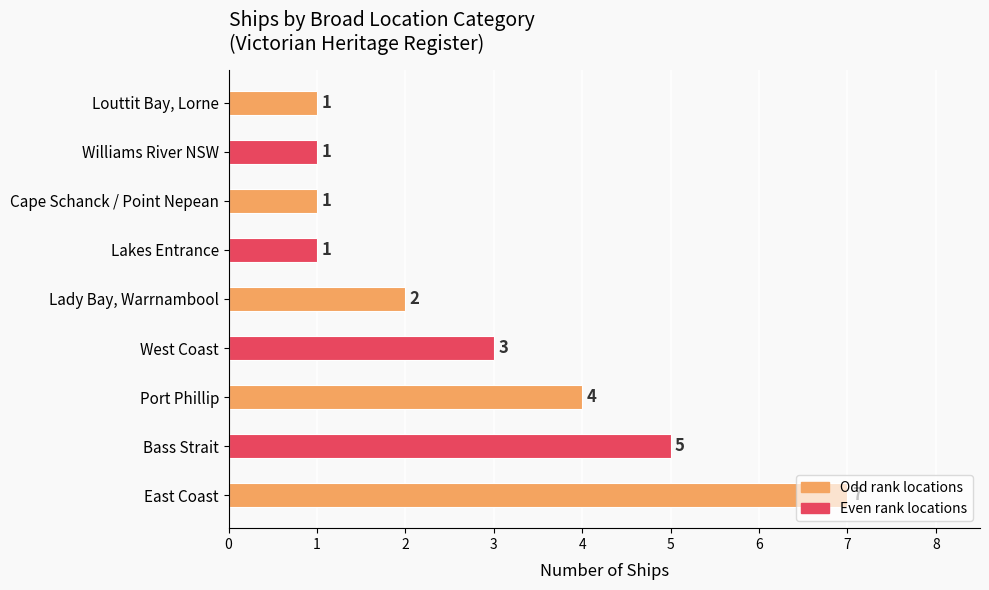

What is the sum of all values?

25